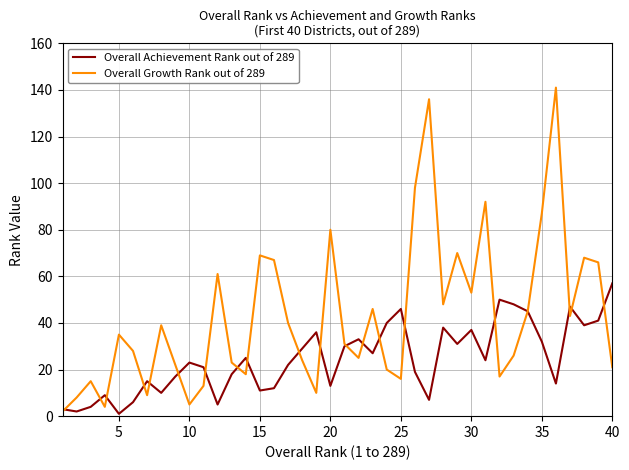

What is the greatest value displayed?

141